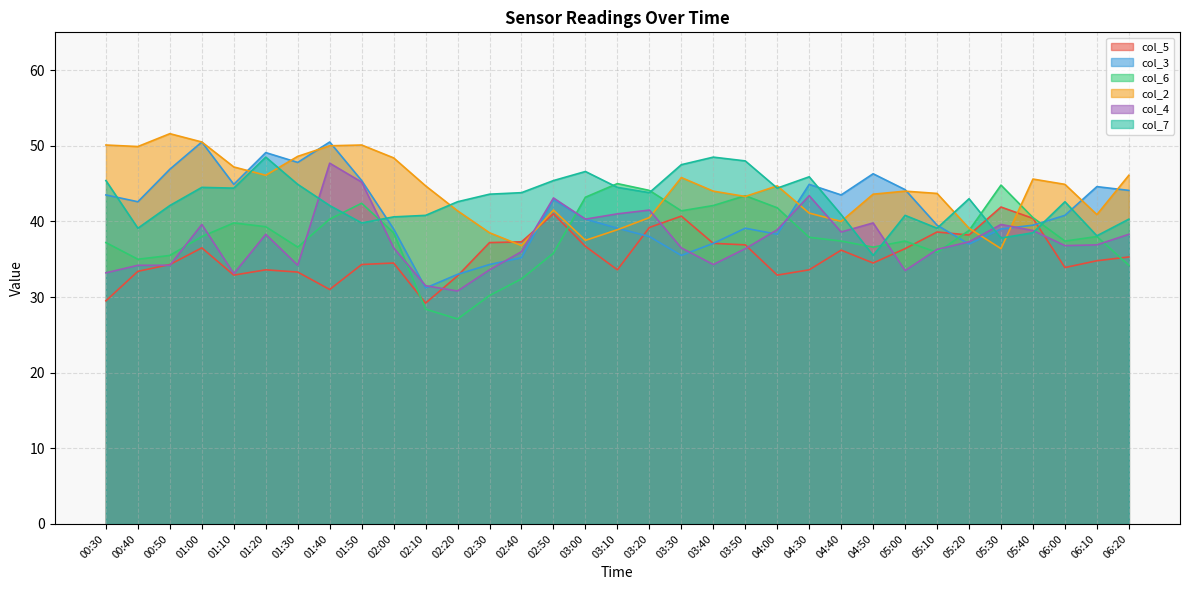

Reading left to right, transcribe all the data shown in this chart.

col_5: 29.5	33.4	34.3	36.5	32.9	33.6	33.3	31.0	34.3	34.5	29.2	32.8	37.2	37.3	41.0	36.7	33.6	39.2	40.7	37.1	36.9	32.9	33.6	36.2	34.5	36.4	38.6	38.2	41.9	40.4	33.9	34.8	35.3
col_3: 43.5	42.6	46.9	50.5	44.9	49.1	47.8	50.5	45.4	39.0	31.2	33.0	34.3	35.2	42.9	40.3	39.1	38.0	35.5	37.1	39.1	38.3	44.9	43.5	46.3	44.2	39.5	37.0	39.0	39.5	40.8	44.6	44.1
col_6: 37.2	35.0	35.5	38.0	39.8	39.3	36.6	40.3	42.4	38.5	28.4	27.1	30.2	32.4	35.8	43.2	45.0	44.1	41.4	42.1	43.4	41.8	37.9	37.4	36.6	37.4	35.9	38.8	44.8	40.5	37.4	38.0	34.2
col_2: 50.1	49.9	51.6	50.5	47.2	46.1	48.6	50.0	50.1	48.4	44.7	41.4	38.5	36.8	41.5	37.5	38.9	40.5	45.8	44.0	43.3	44.7	41.1	40.0	43.6	44.0	43.7	39.1	36.4	45.6	44.9	40.9	46.1
col_4: 33.2	34.2	34.2	39.6	33.1	38.3	34.2	47.7	45.2	36.5	31.5	30.8	33.6	36.0	43.1	40.3	41.0	41.5	36.5	34.3	36.4	38.9	43.4	38.6	39.8	33.5	36.3	37.3	39.6	38.8	36.8	36.9	38.3
col_7: 45.4	39.1	42.1	44.5	44.4	48.5	44.9	42.1	39.8	40.6	40.8	42.6	43.6	43.8	45.4	46.6	44.5	43.8	47.5	48.5	48.0	44.4	45.9	40.9	35.5	40.8	39.1	43.0	37.8	38.5	42.6	38.1	40.3